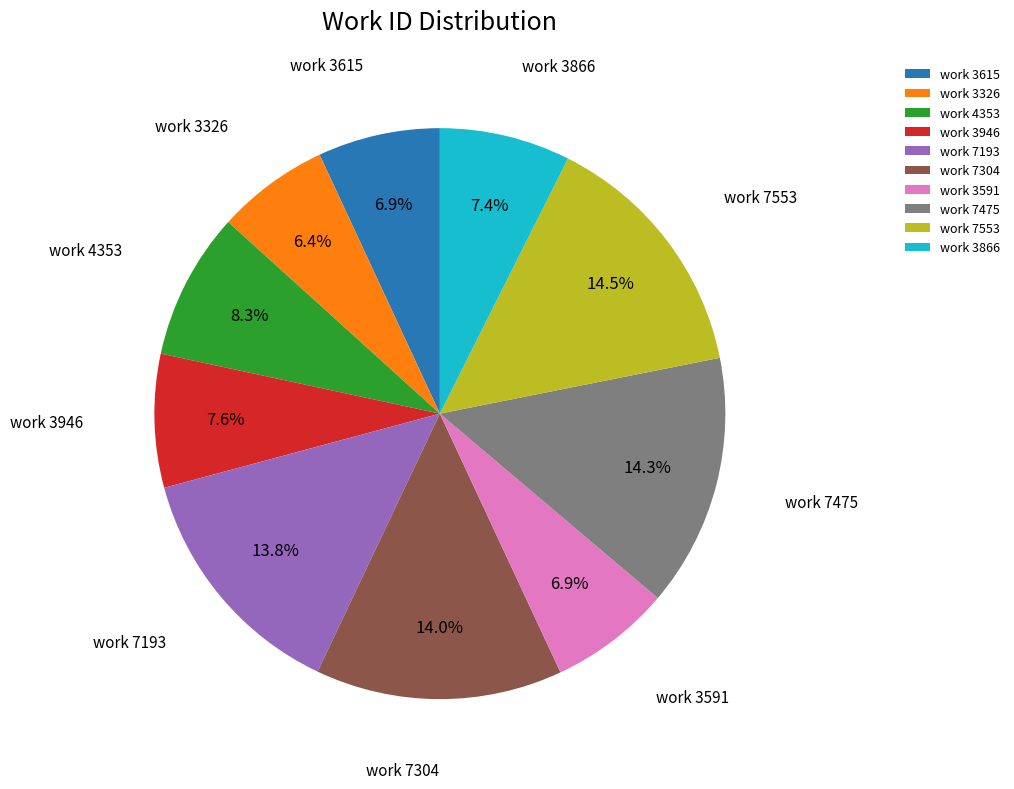

Count the number of slices in the pie.

10